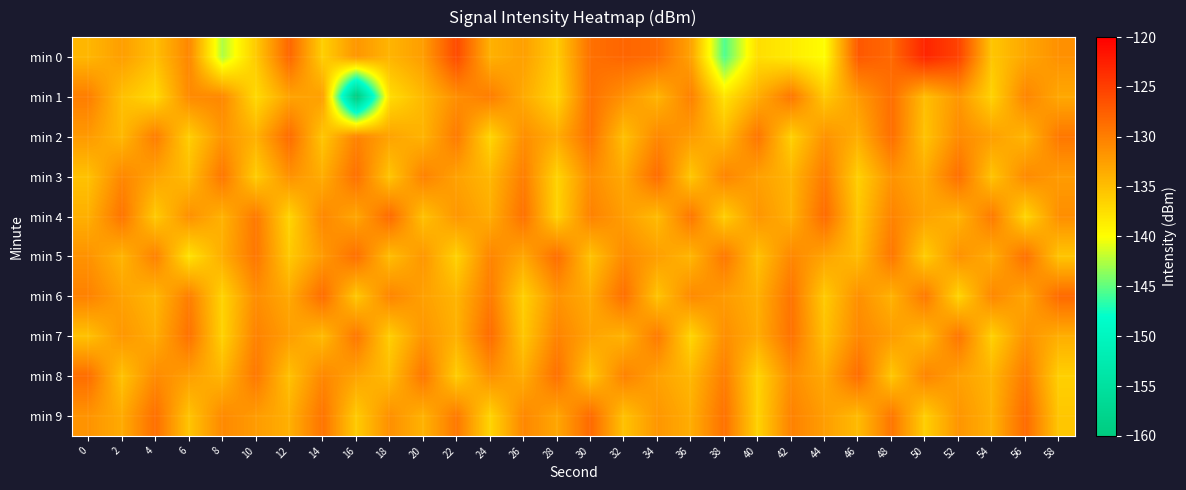

At how many categories does at least one series exceed -156?

30